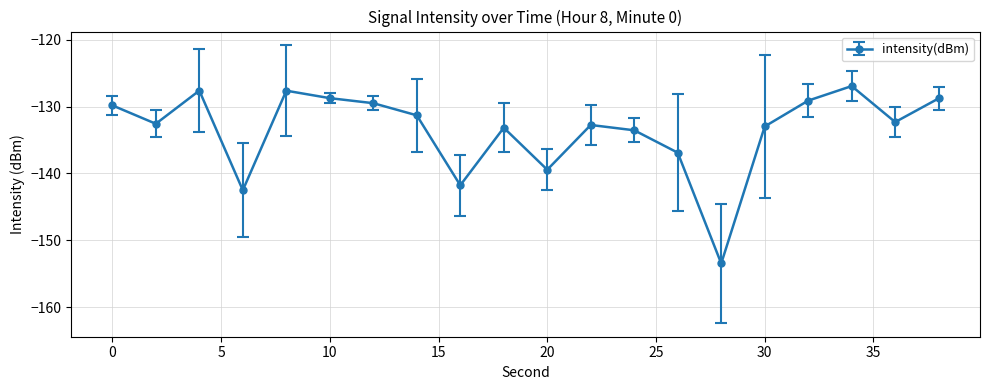

What is the difference between the maximum and minimum values?

26.5